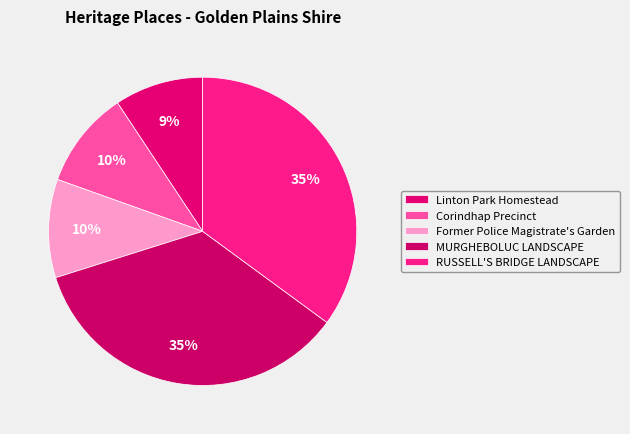

To the nearest percent, what is the combined percentage of Corindhap Precinct and Former Police Magistrate's Garden?

21%